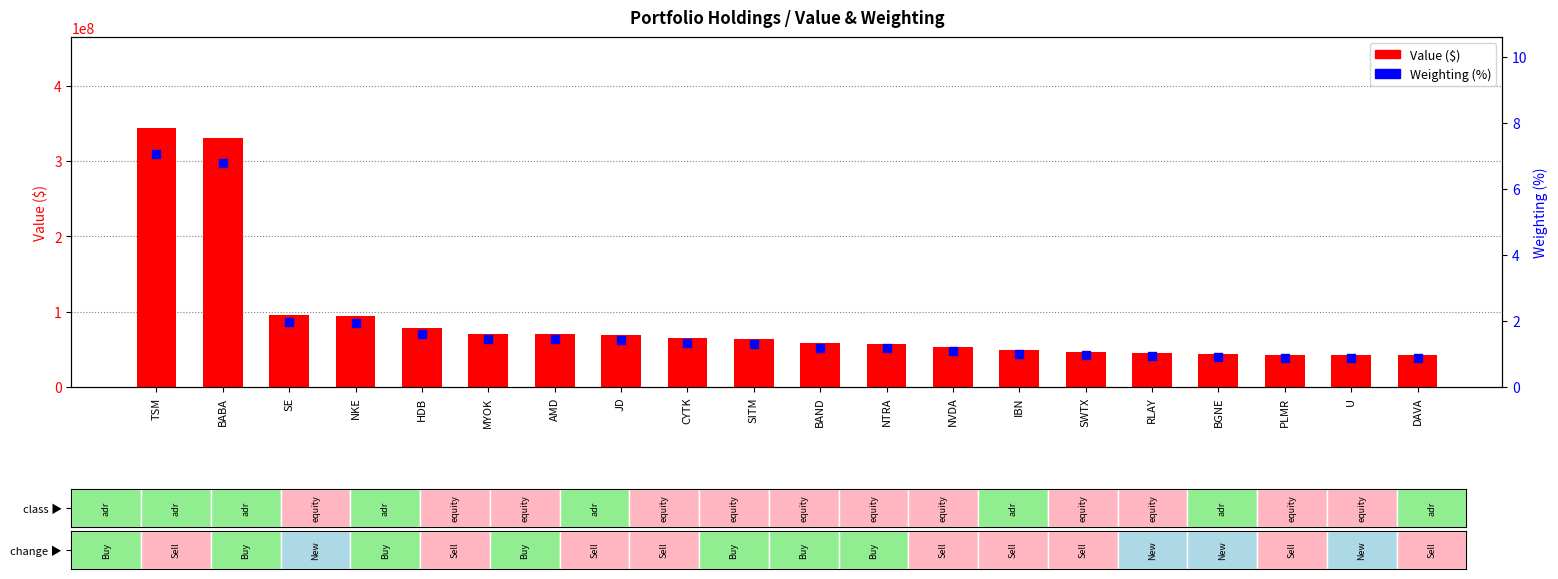

At which category is the sum across all series the highest?

TSM